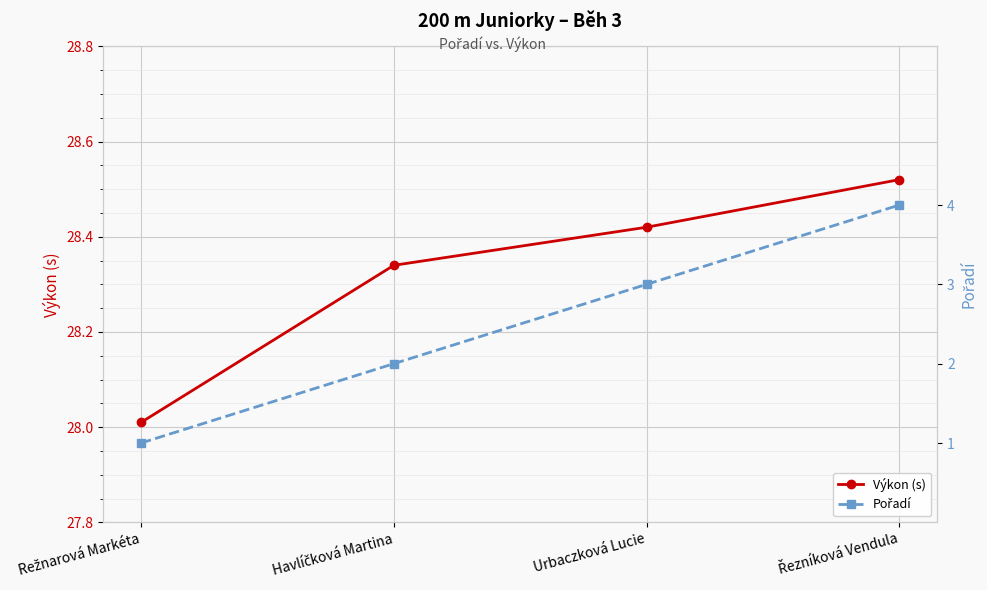

Read the Pořadí value at Havlíčková Martina.

2.0